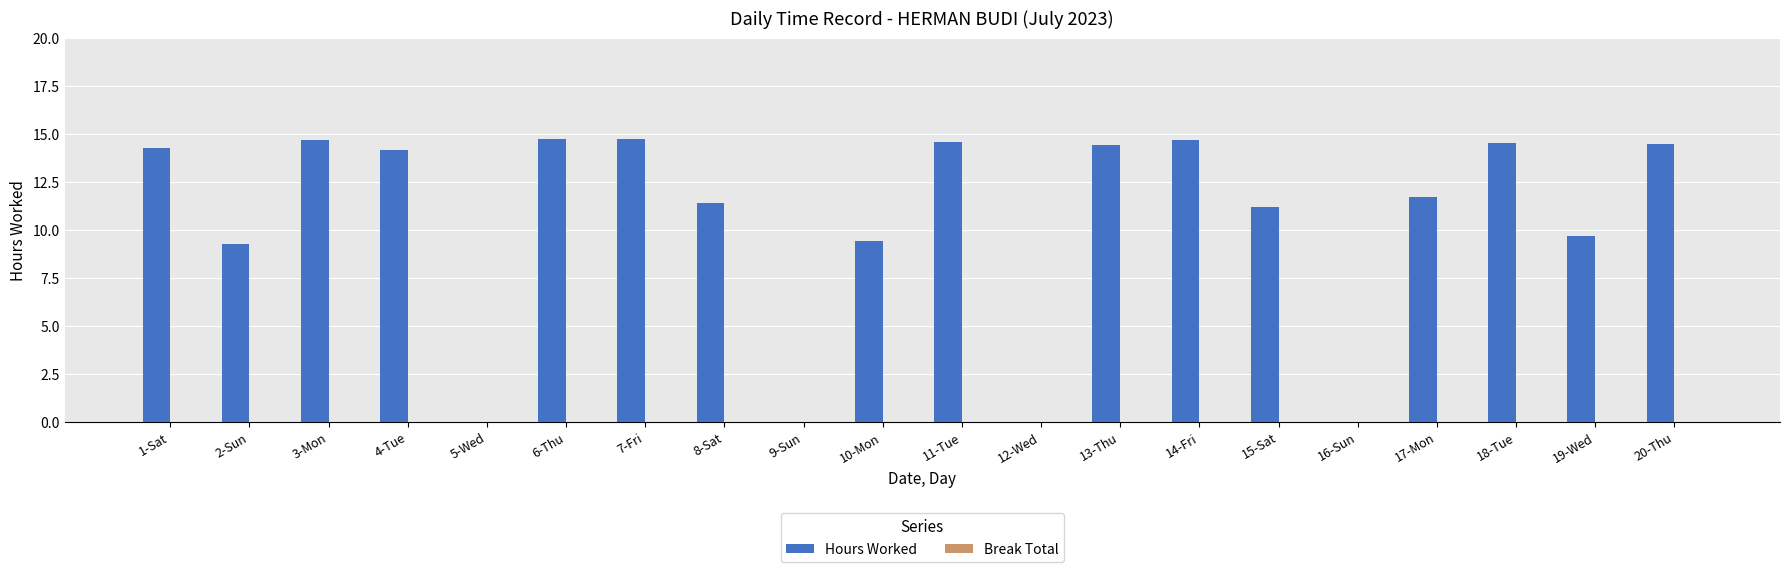

What is the sum of the values at 19-Wed and 17-Mon?

21.4